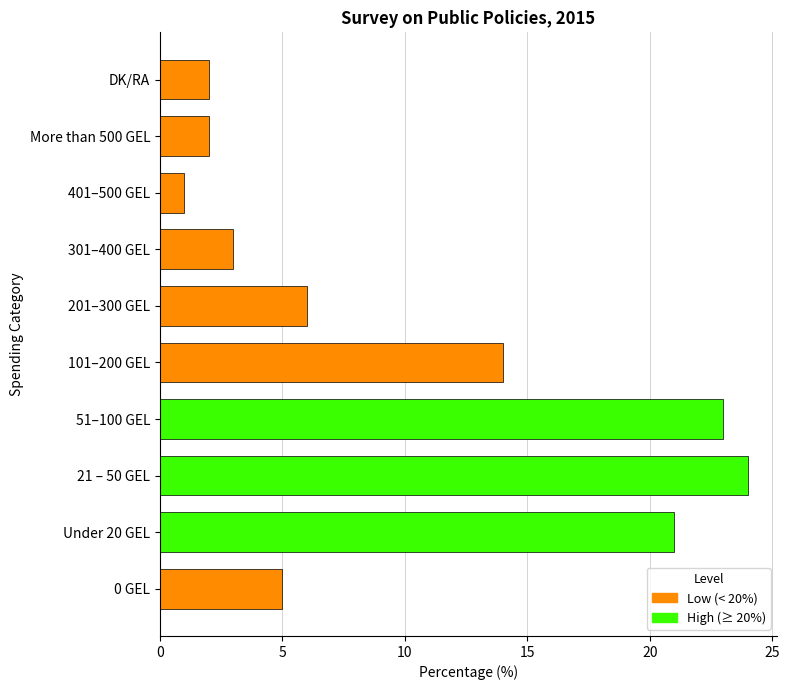

What is the greatest value displayed?

24